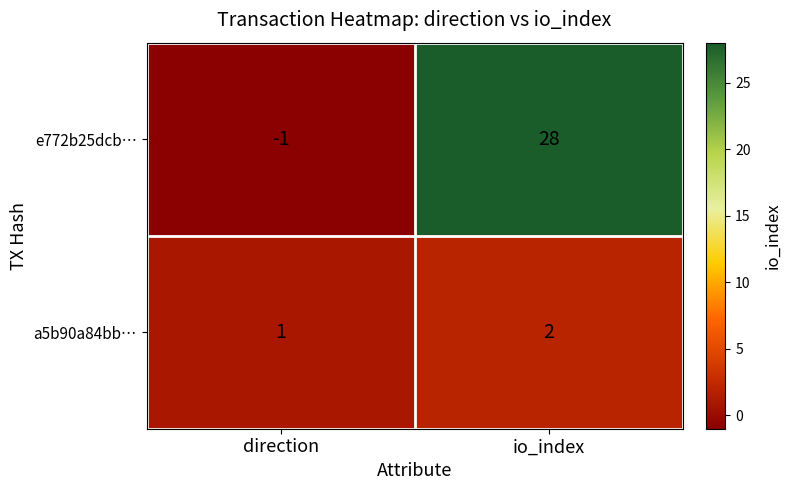

What is the difference between the maximum and minimum values in the e772b25dcb… series?

29